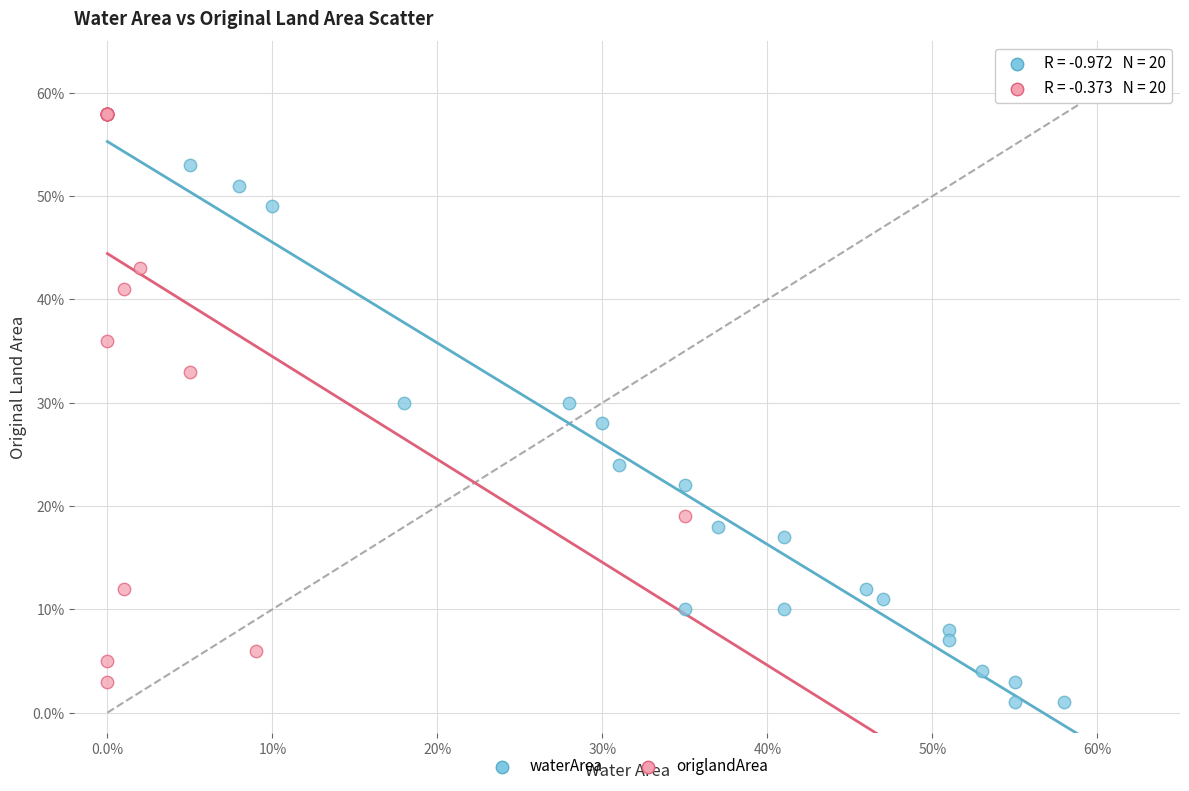

What are all the series names shown in the legend?

waterArea, origlandArea